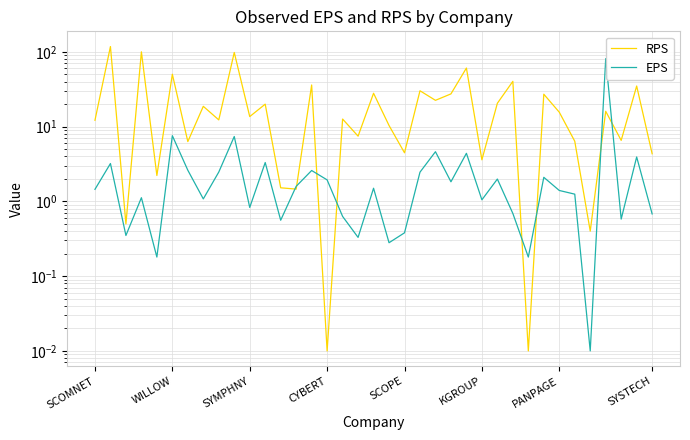

Is the value of RPS at 22 greater than the value of EPS at 24?

Yes